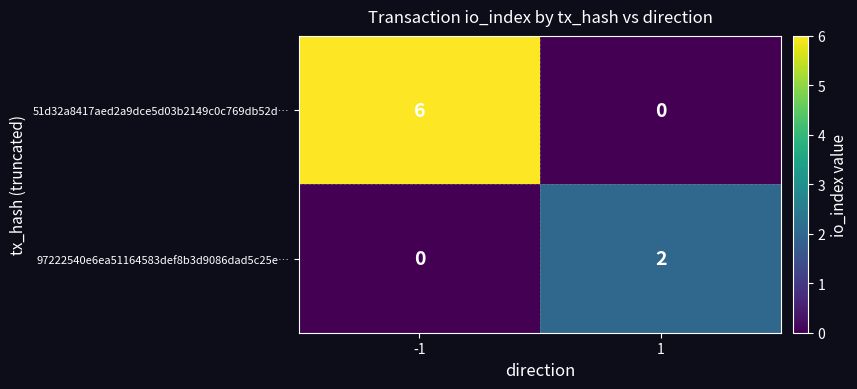

Between -1 and 1, which series saw the biggest shift?

51d32a8417aed2a9dce5d03b2149c0c769db52d…